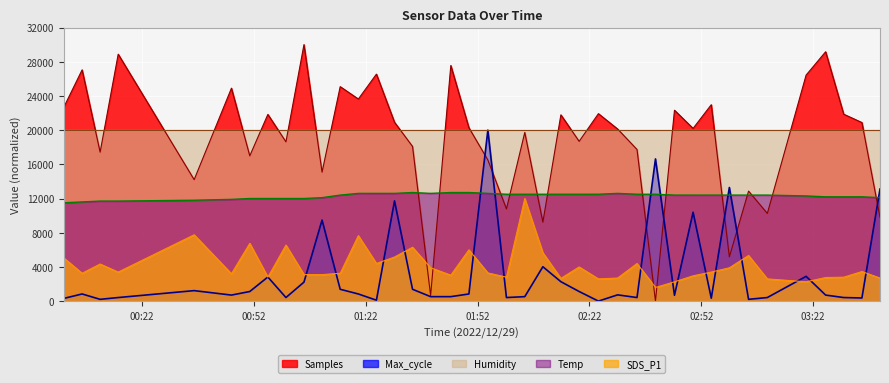

True or false: SDS_P1 and Temp cross at least once.

False